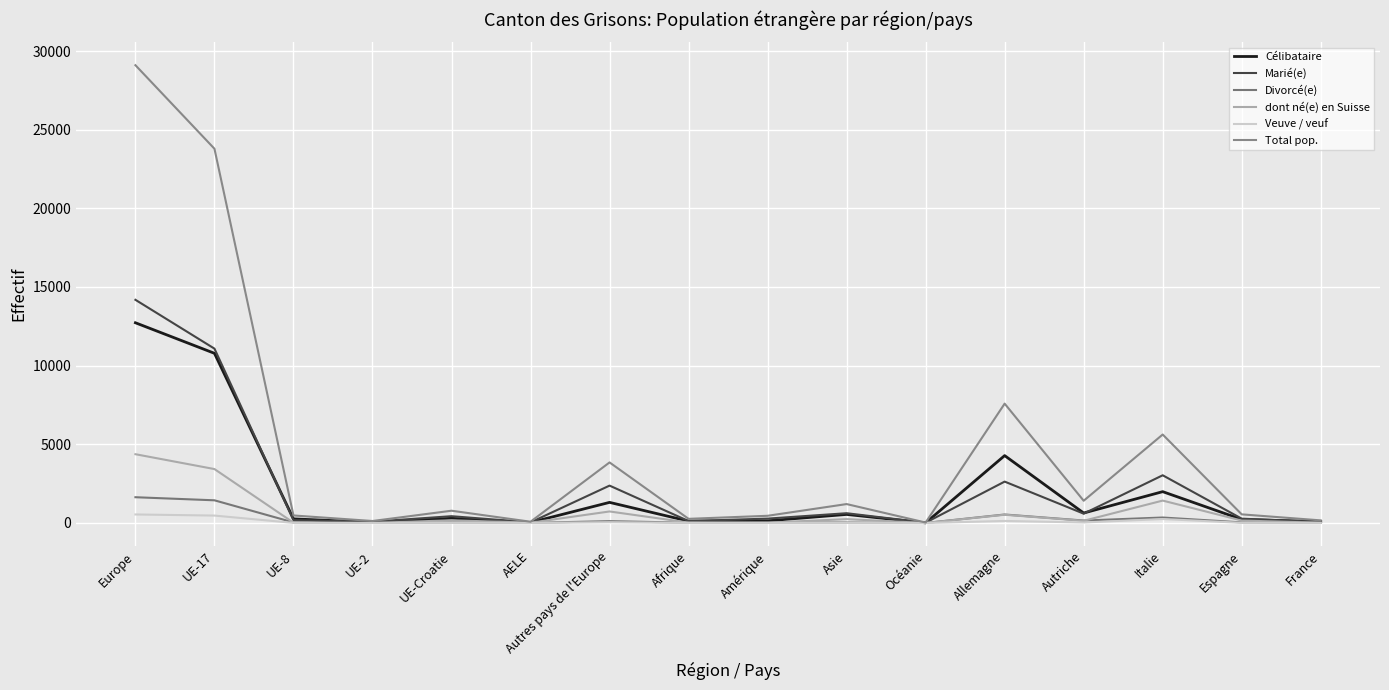

What value does the Veuve / veuf series have at UE-17, to the nearest 100?

500